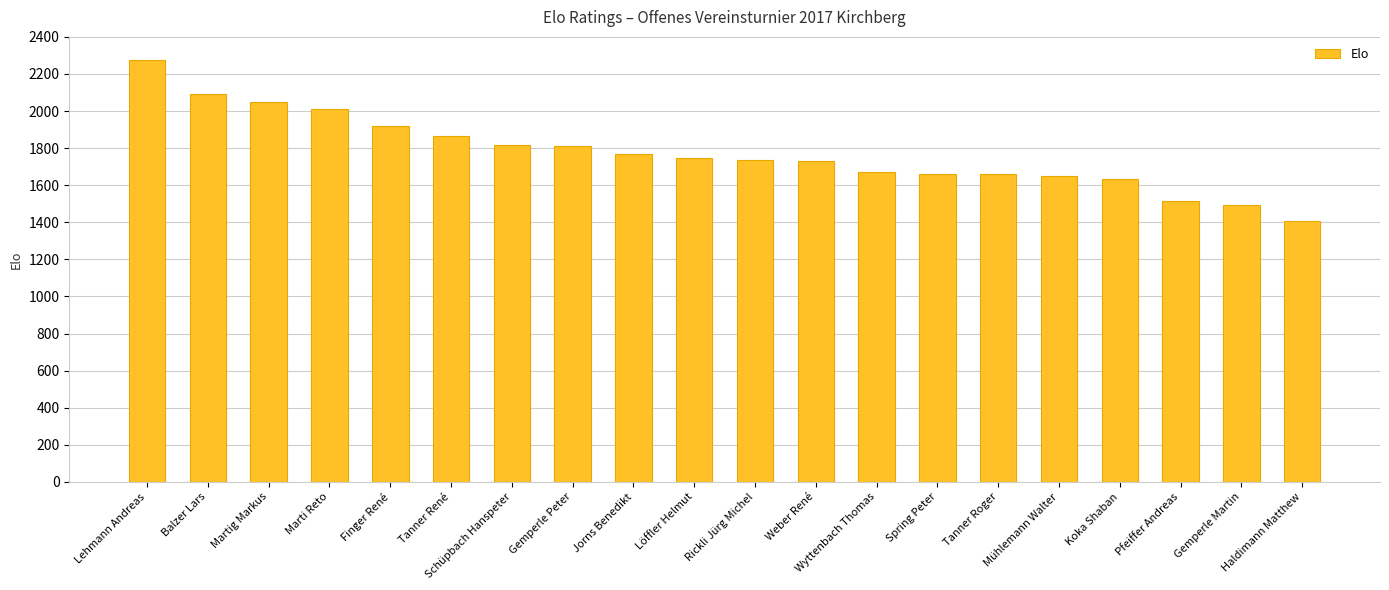

At which category does the chart reach its peak across all series?

Lehmann Andreas